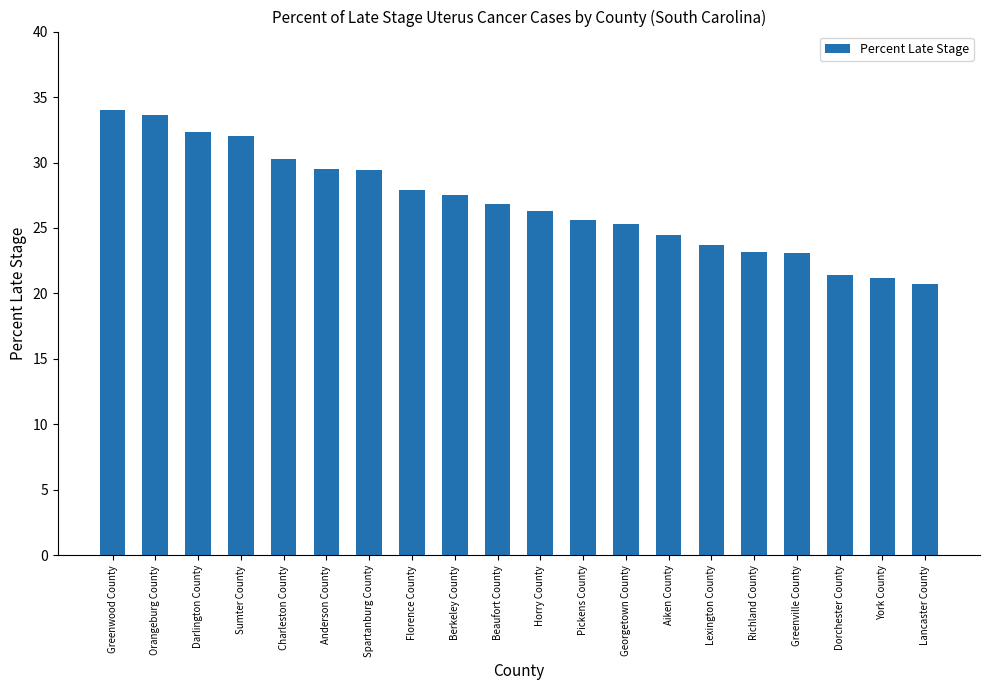

The chart shows a value of 47.7 at Spartanburg County. True or false?

False